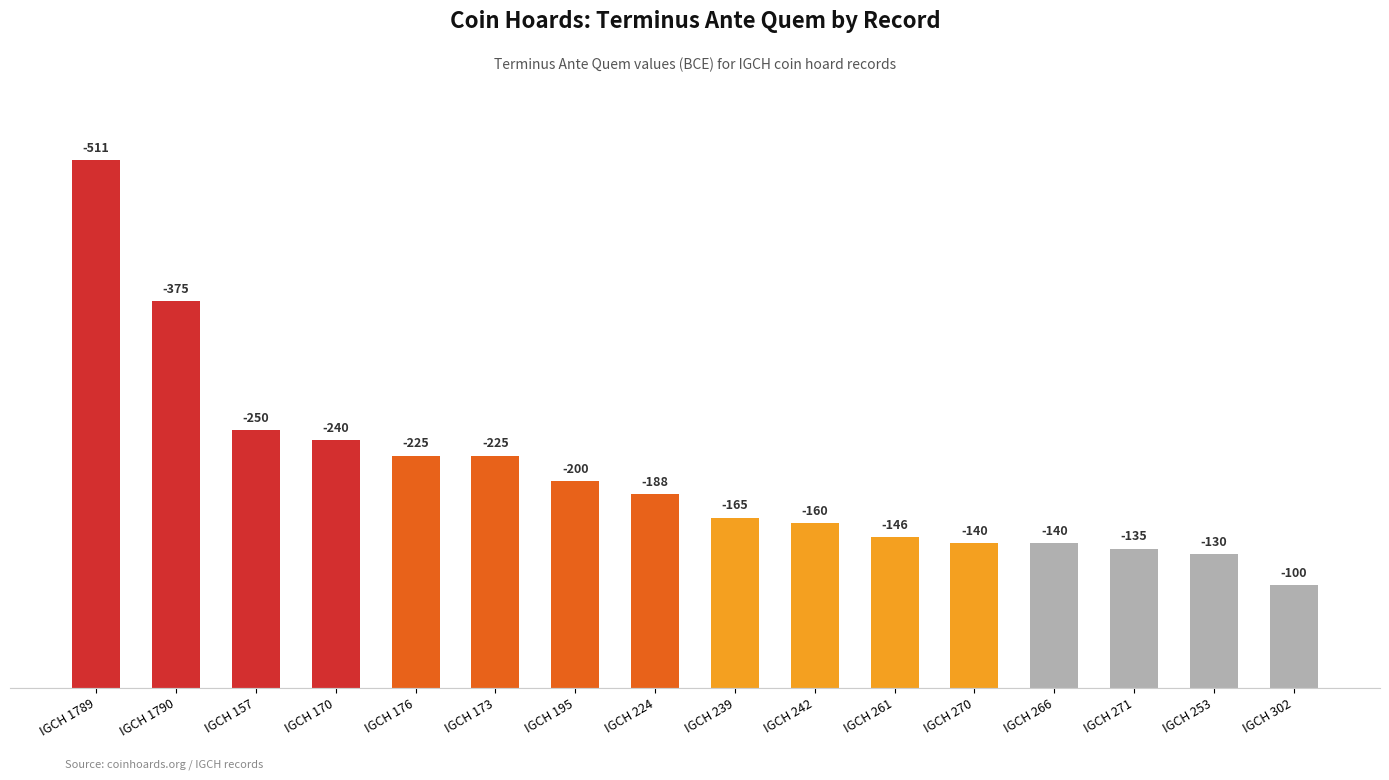

Does the chart contain any negative values?

No